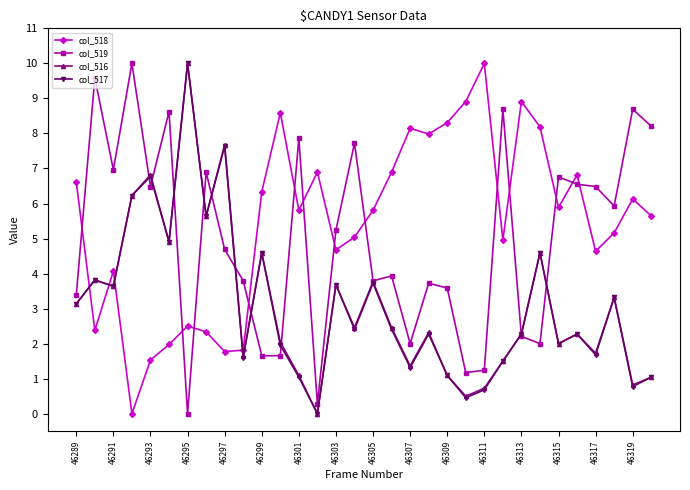

True or false: col_519 and col_518 cross at least once.

True